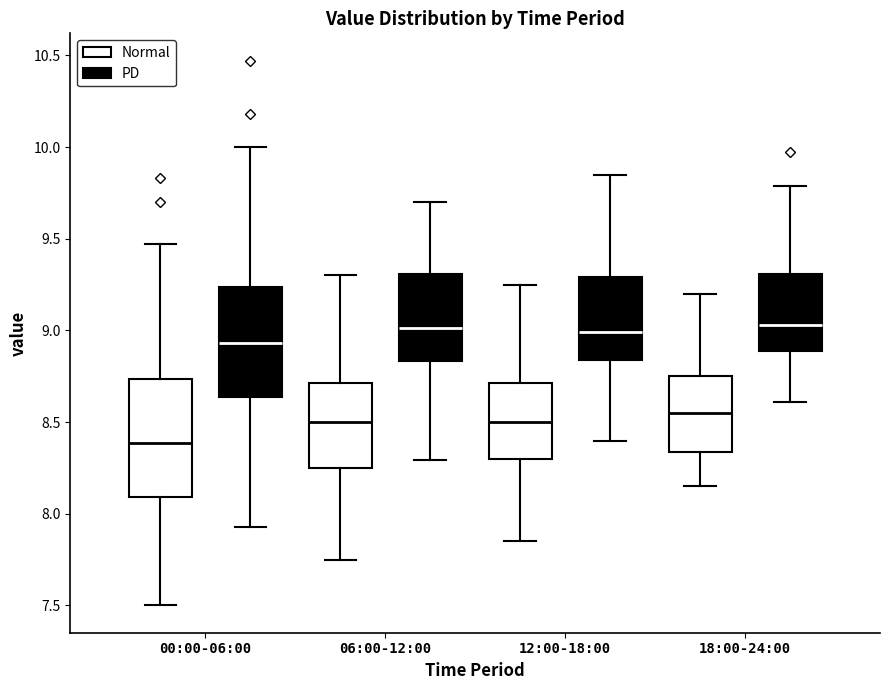

Reading left to right, read every box against the y-axis: the position of its median line, the range the box covers, and the ends of its whiskers. The values are not printed on the chart, so give them approximately, as read against the axis.

00:00-06:00 (Normal): median 8.40, box 8.10 to 8.75, whiskers 7.50 to 9.45
00:00-06:00 (PD): median 8.95, box 8.65 to 9.25, whiskers 7.95 to 10.00
06:00-12:00 (Normal): median 8.50, box 8.25 to 8.70, whiskers 7.75 to 9.30
06:00-12:00 (PD): median 9.00, box 8.85 to 9.30, whiskers 8.30 to 9.70
12:00-18:00 (Normal): median 8.50, box 8.30 to 8.70, whiskers 7.85 to 9.25
12:00-18:00 (PD): median 9.00, box 8.85 to 9.30, whiskers 8.40 to 9.85
18:00-24:00 (Normal): median 8.55, box 8.35 to 8.75, whiskers 8.15 to 9.20
18:00-24:00 (PD): median 9.05, box 8.90 to 9.30, whiskers 8.60 to 9.80